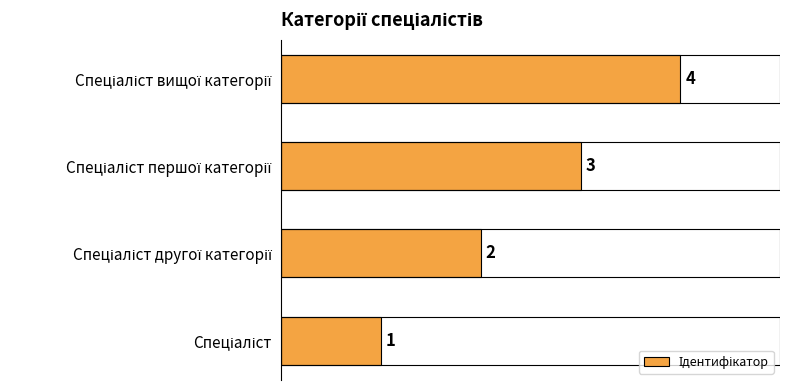

What is the difference between the maximum and minimum values?

3